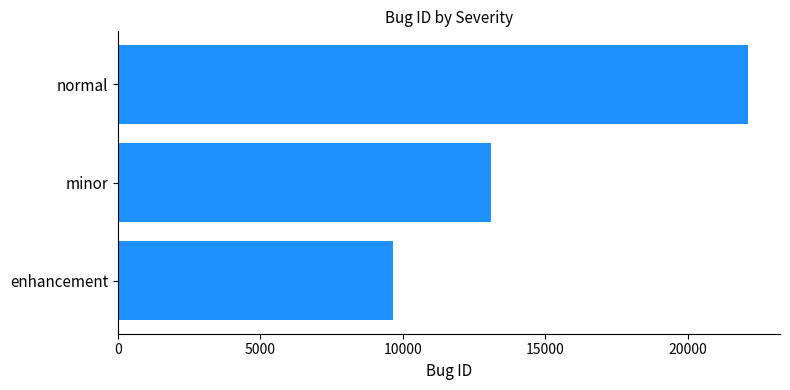

What is the difference between the maximum and minimum values?

12489